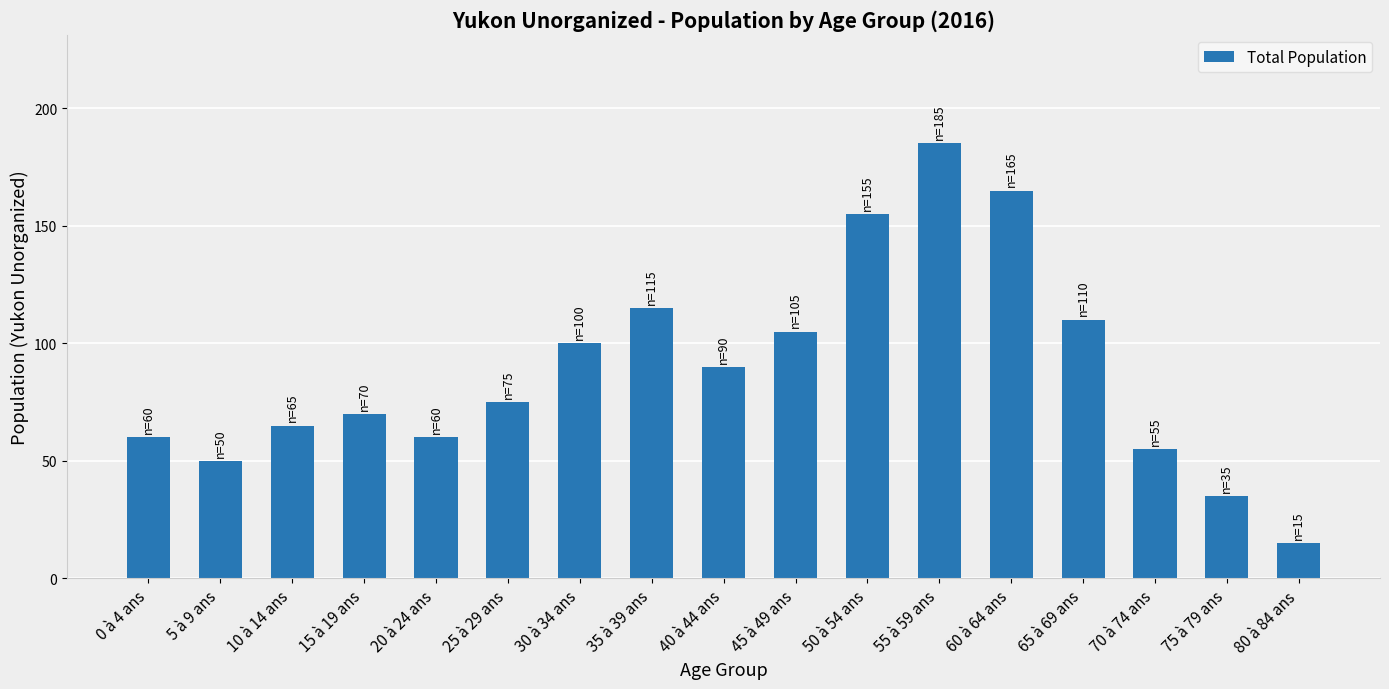

What is the change in value from 5 à 9 ans to 35 à 39 ans?

+65